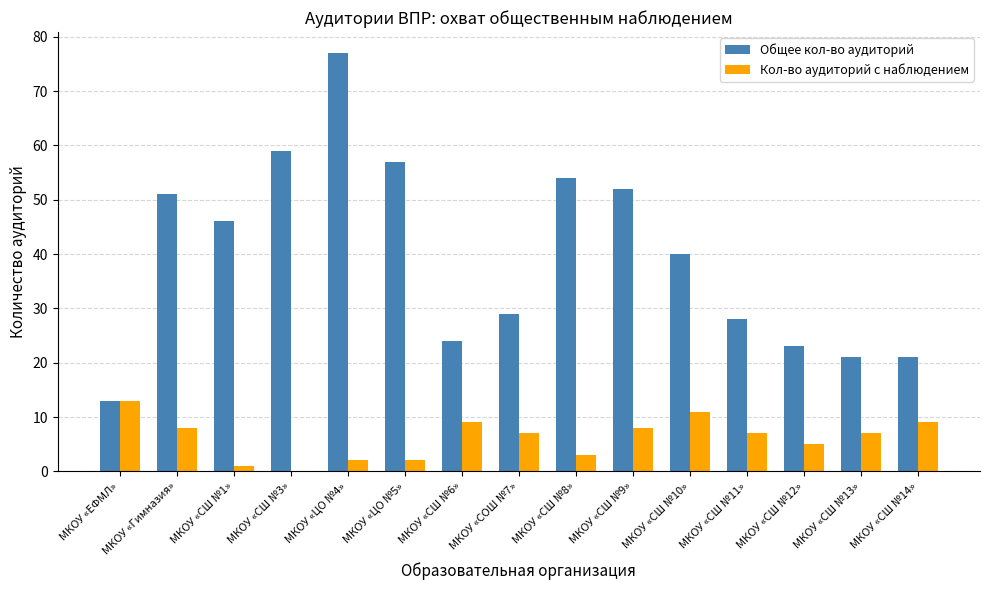

Between МКОУ «ЦО №4» and МКОУ «СШ №14», which series saw the biggest shift?

Общее кол-во аудиторий